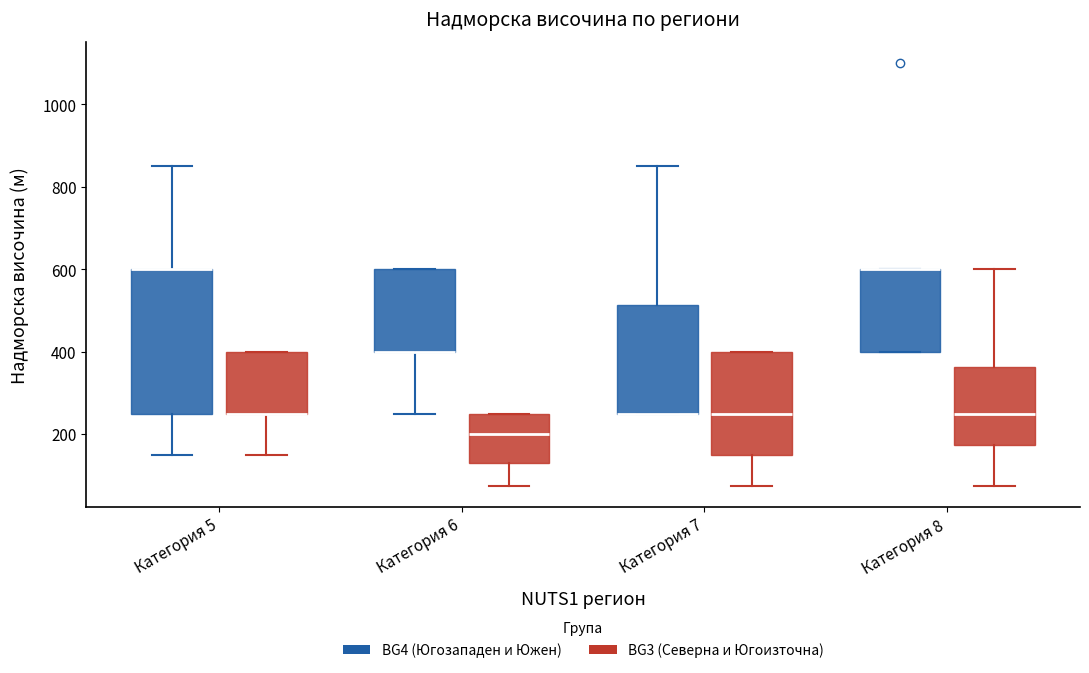

Which box is the tallest, from its lower edge to its upper edge?

Категория 5 (BG4 (Югозападен и Южен))